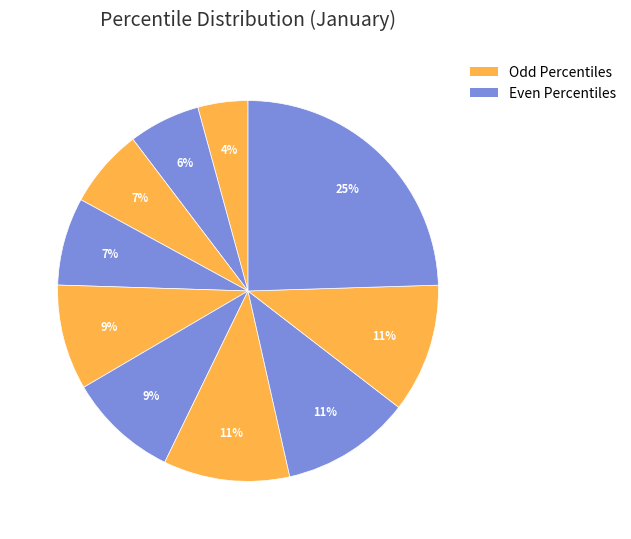

Do pct25 and pct55 together represent more than half of the pie?

No